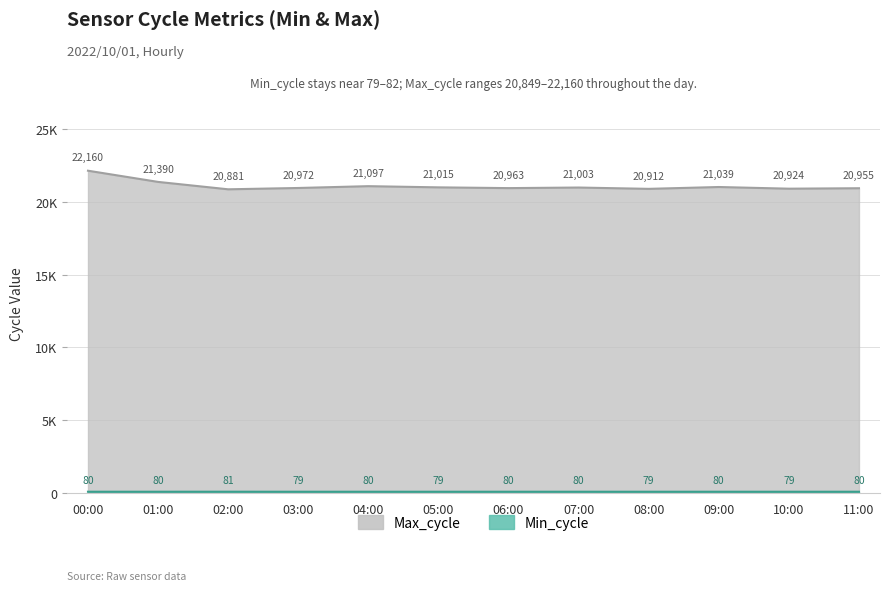

What is the greatest value displayed?

22160